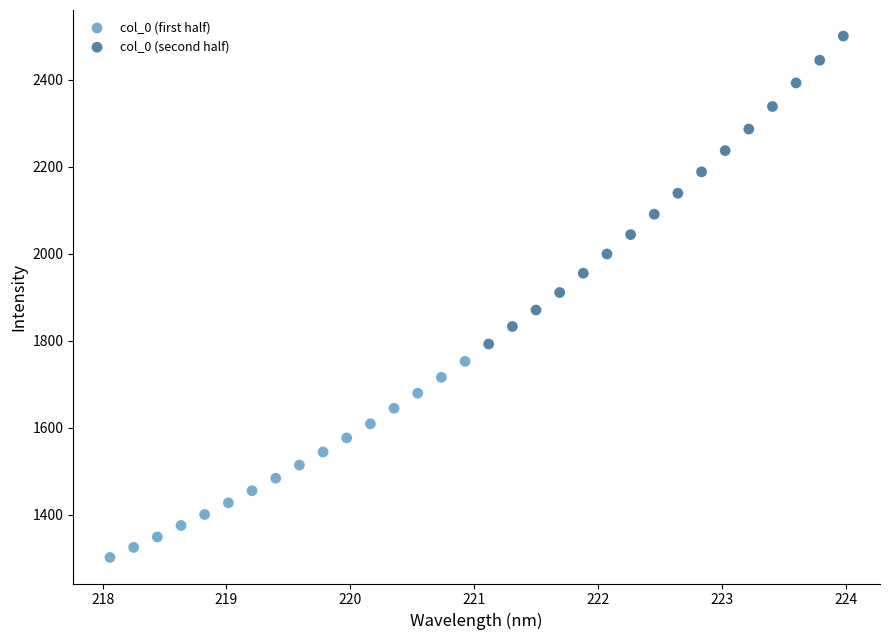

Which series has the widest spread of Y values?

col_0 (second half)